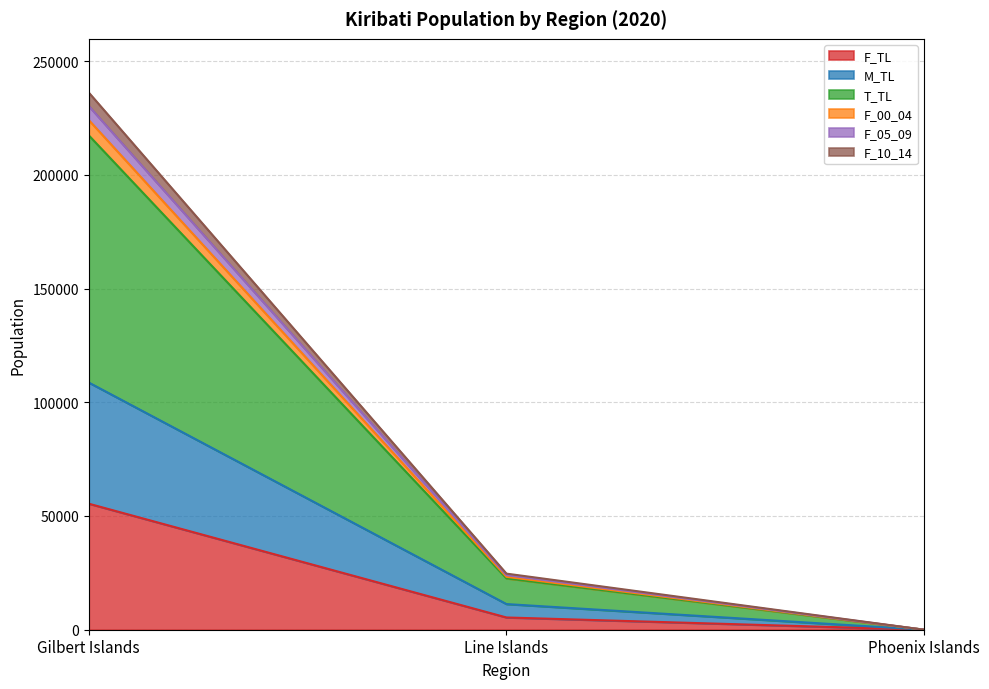

The M_TL series shows 317187 at Gilbert Islands. True or false?

False